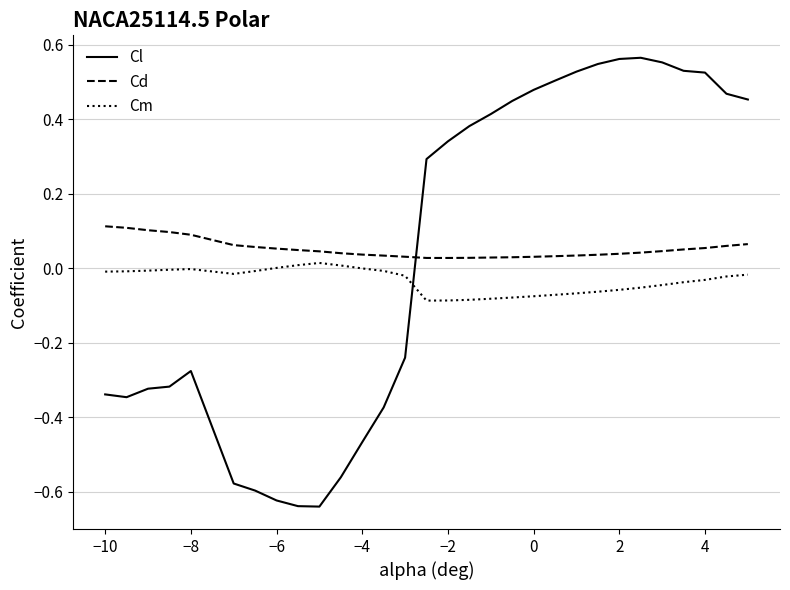

Which series has the largest range (max minus min)?

Cl